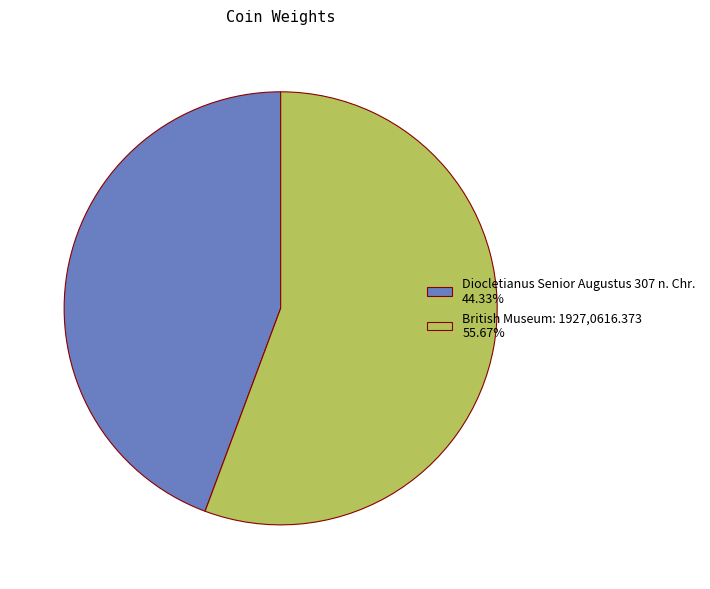

Rank the categories by value from lowest to highest.

Diocletianus Senior Augustus 307 n. Chr., British Museum: 1927,0616.373